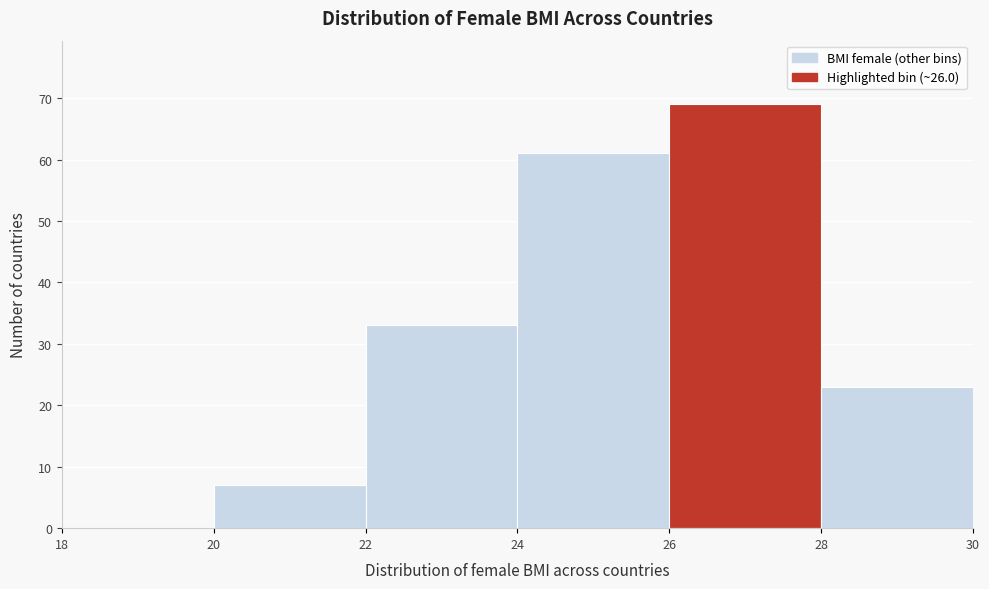

Reading left to right, list every bar in this chart as the range it spans on the x-axis followed by its height. The values are not printed on the chart, so give them approximately, as read against the axis.

18 to 20: 0
20 to 22: 7
22 to 24: 33
24 to 26: 61
26 to 28: 69
28 to 30: 23